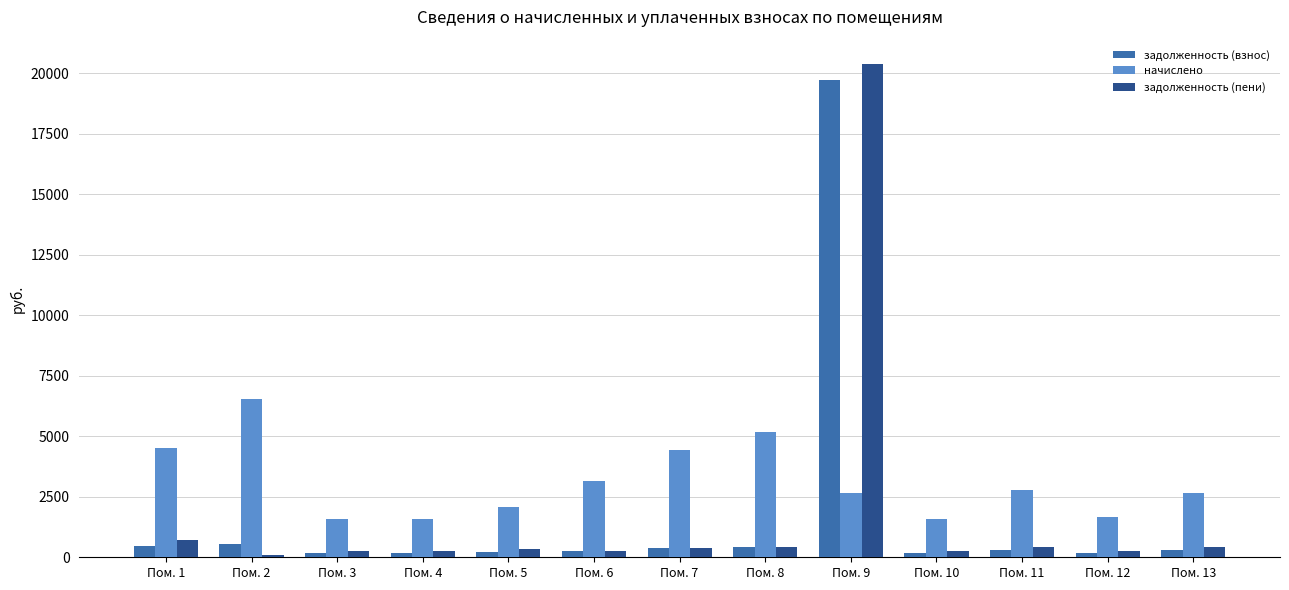

What is the highest value of the задолженность (взнос) series?

19703.1